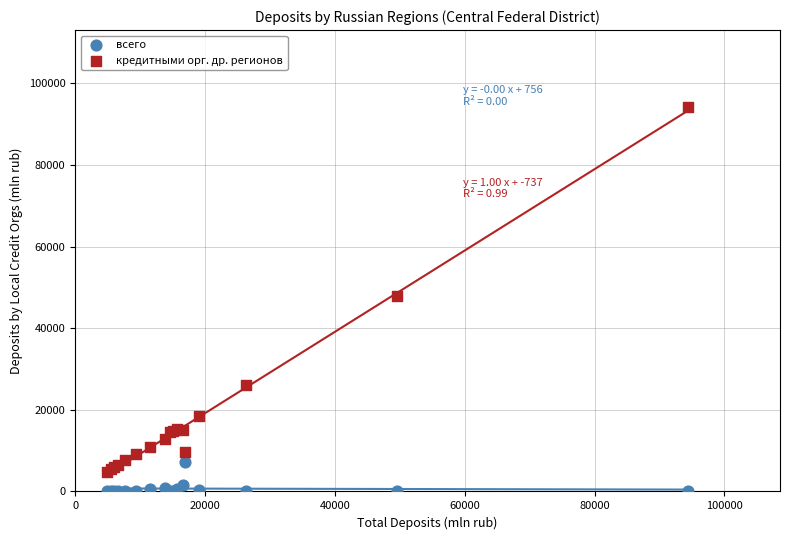

What are all the series names shown in the legend?

всего, кредитными орг. др. регионов